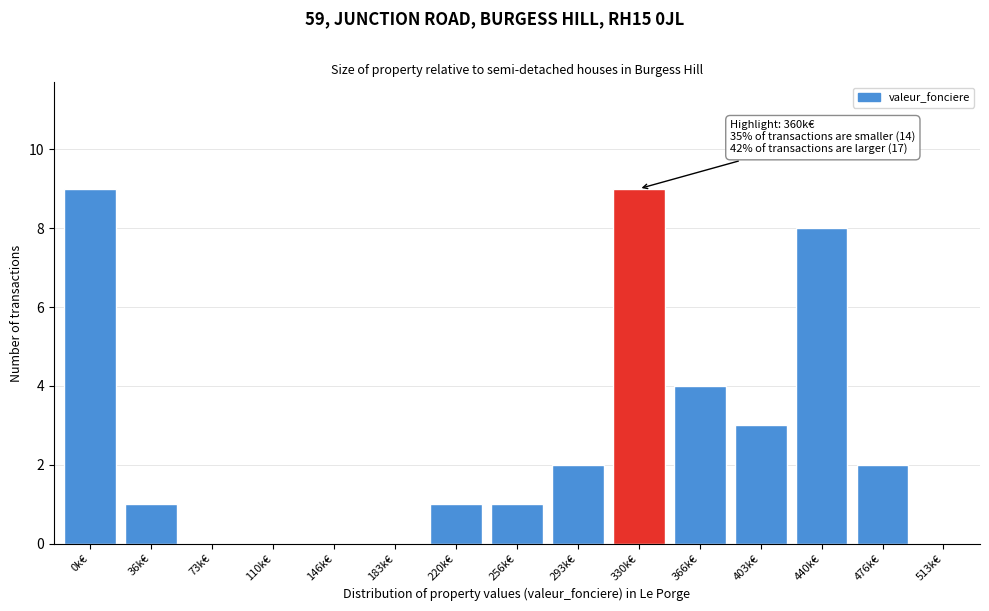

Reading left to right, transcribe all the data shown in this chart.

0k€=9	36k€=1	73k€=0	110k€=0	146k€=0	183k€=0	220k€=1	256k€=1	293k€=2	330k€=9	366k€=4	403k€=3	440k€=8	476k€=2	513k€=0